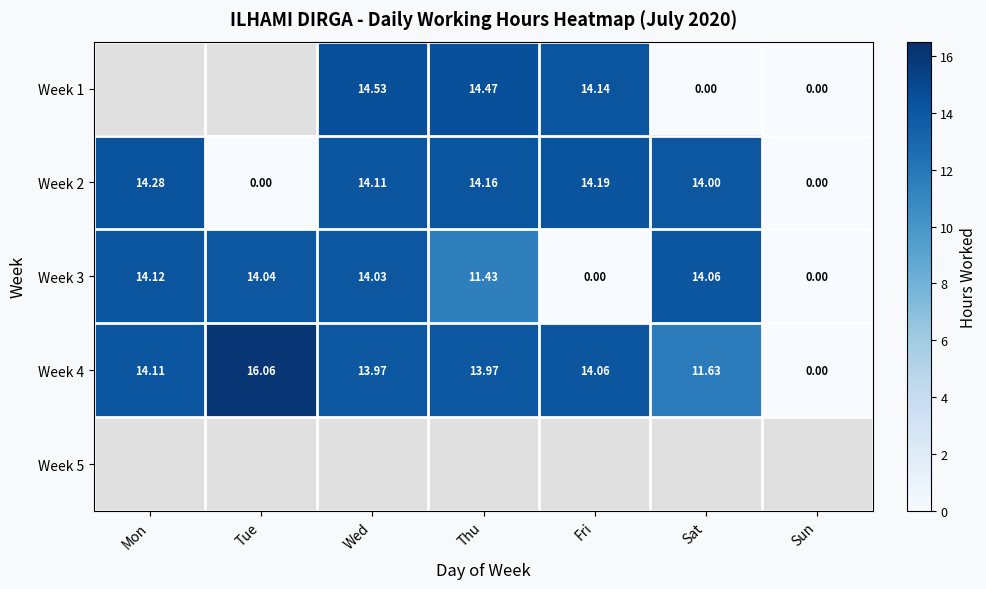

Where does the Week 2 series first go above 14?

Mon